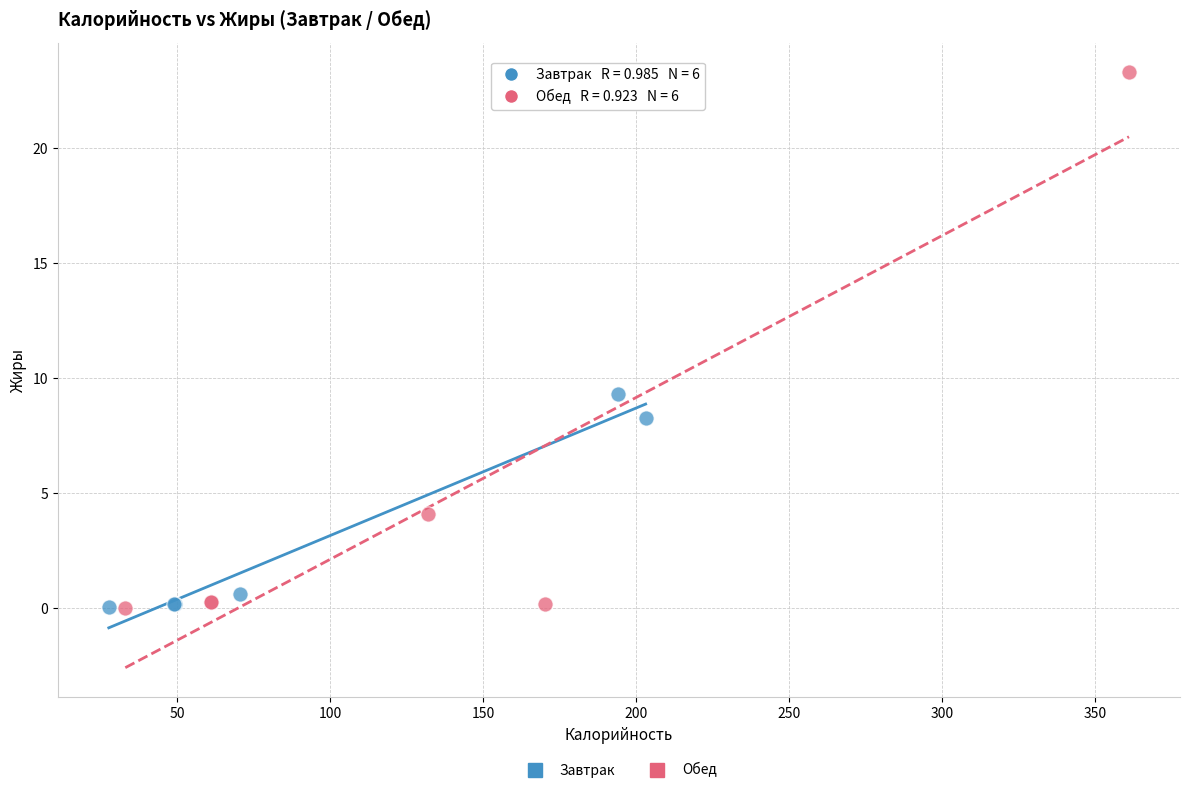

Which series reaches the maximum Y coordinate?

Обед